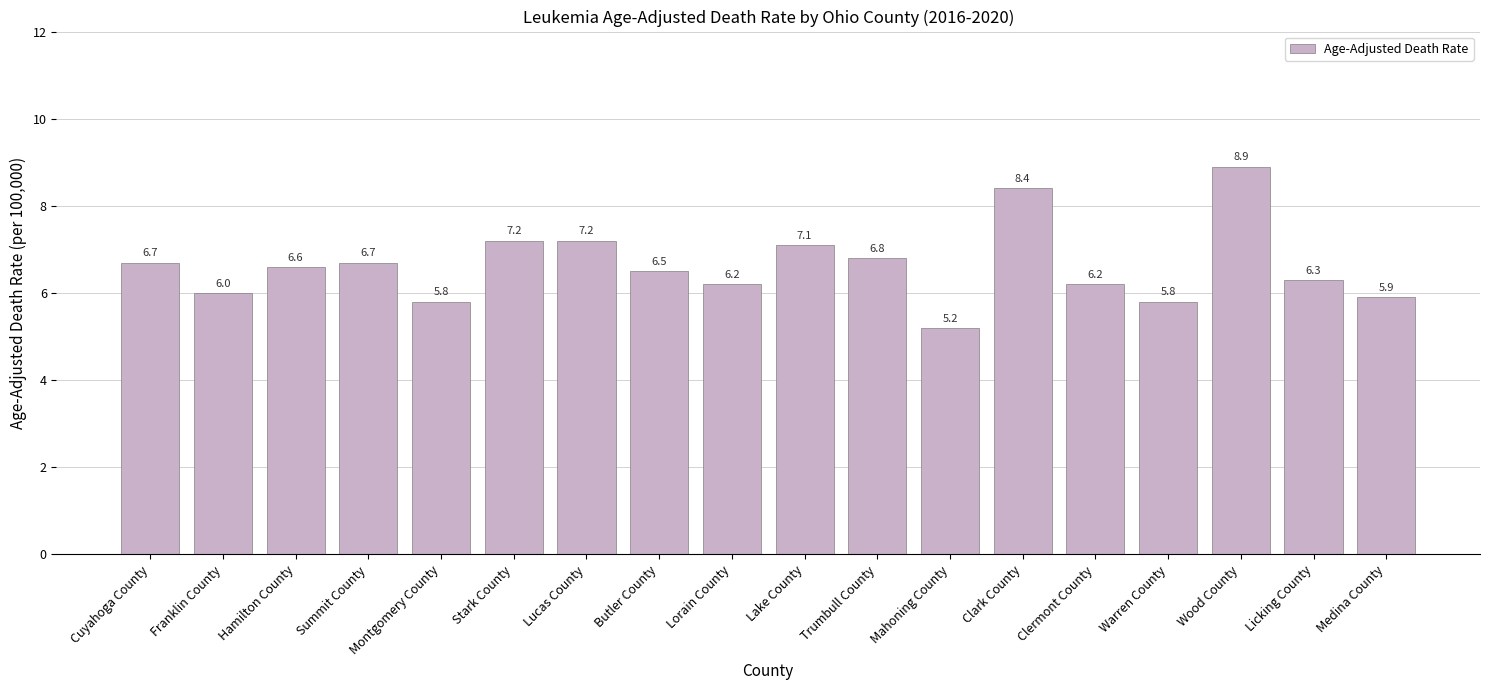

The value at Lorain County is 2.2. True or false?

False